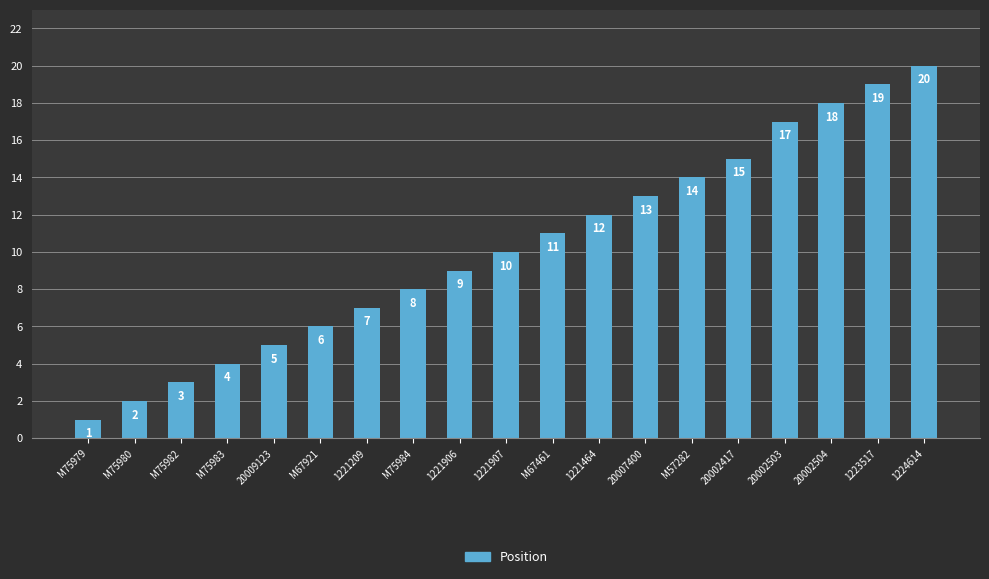

The value at M67921 is 6. True or false?

True